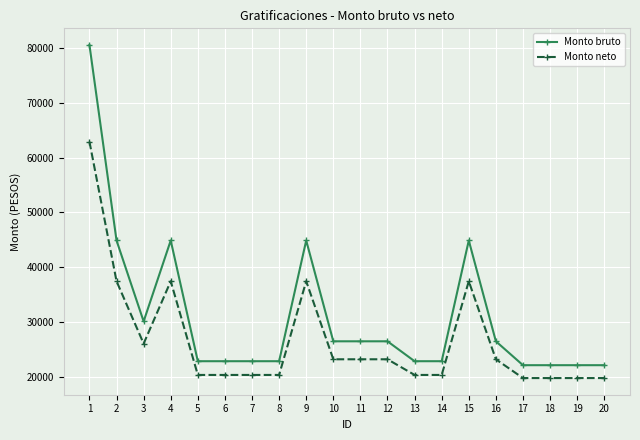

At which category is the sum across all series the highest?

1